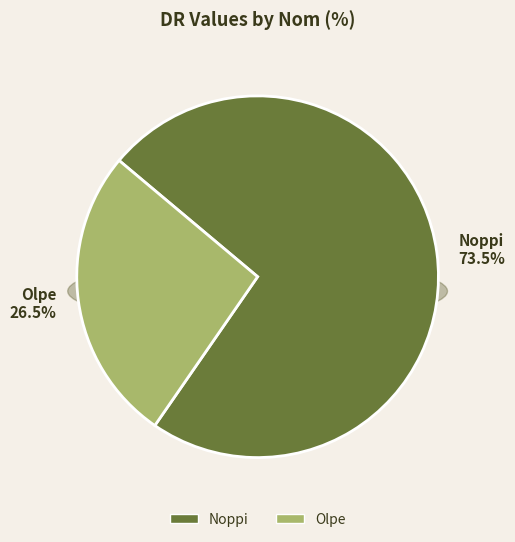

True or false: Olpe accounts for 19% of the total.

False